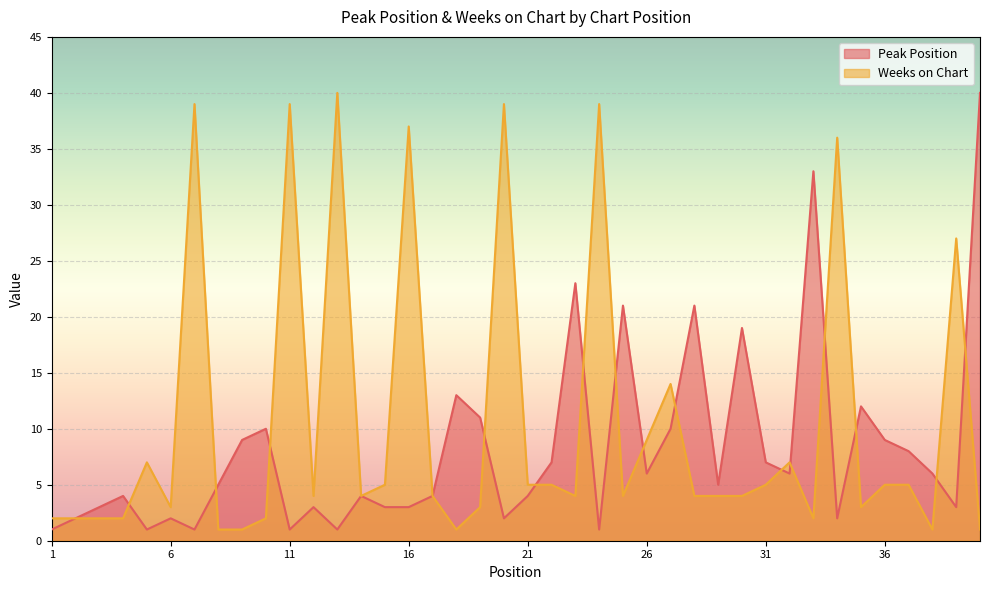

In Weeks on Chart, how many points are higher than both neighbors (excluding endpoints)?

11